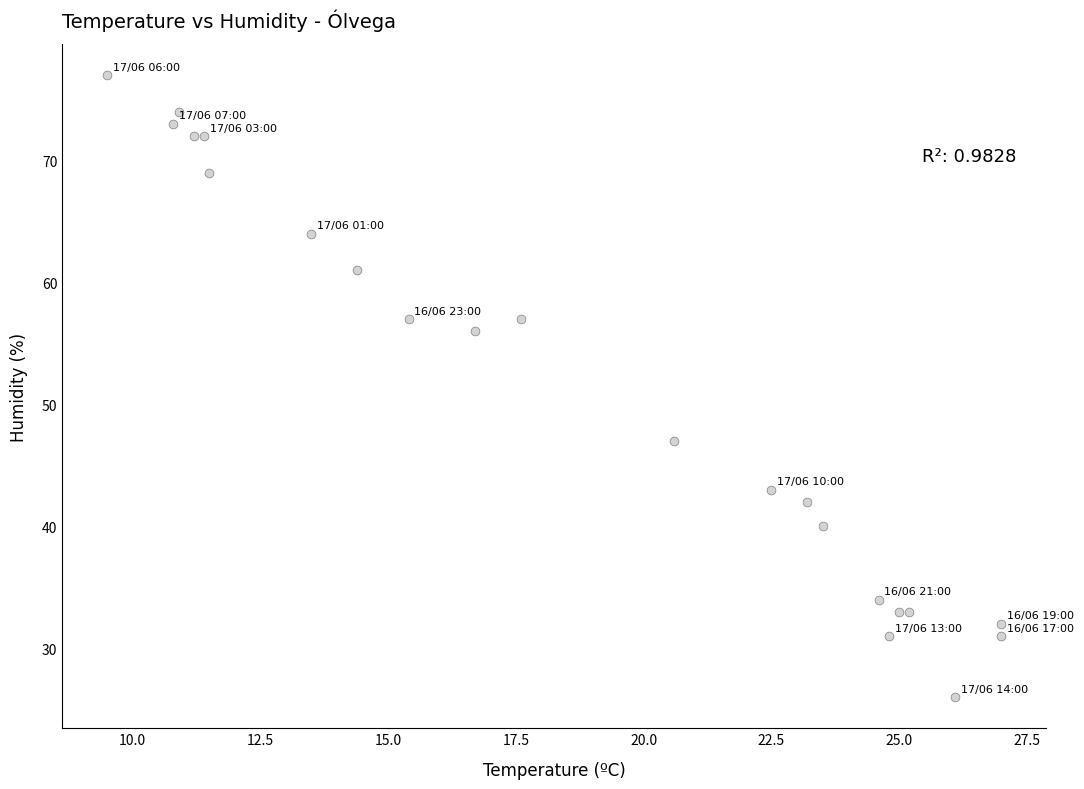

What is the range of Y values (max minus min)?

51